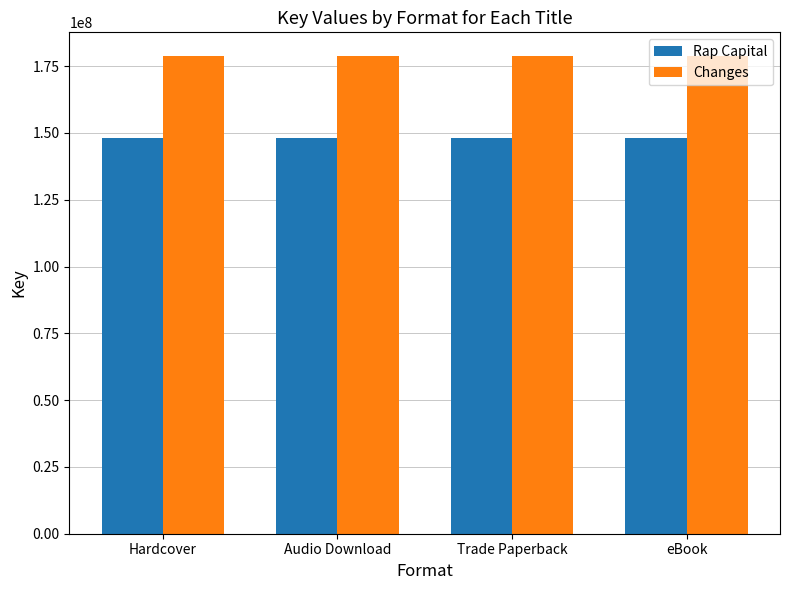

What is the maximum value for Changes?

178744527